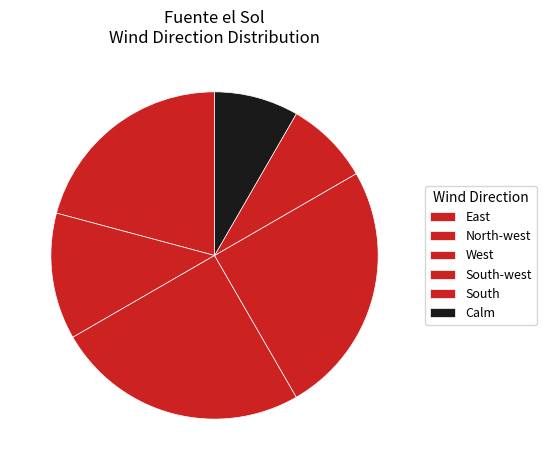

Count the number of slices in the pie.

6